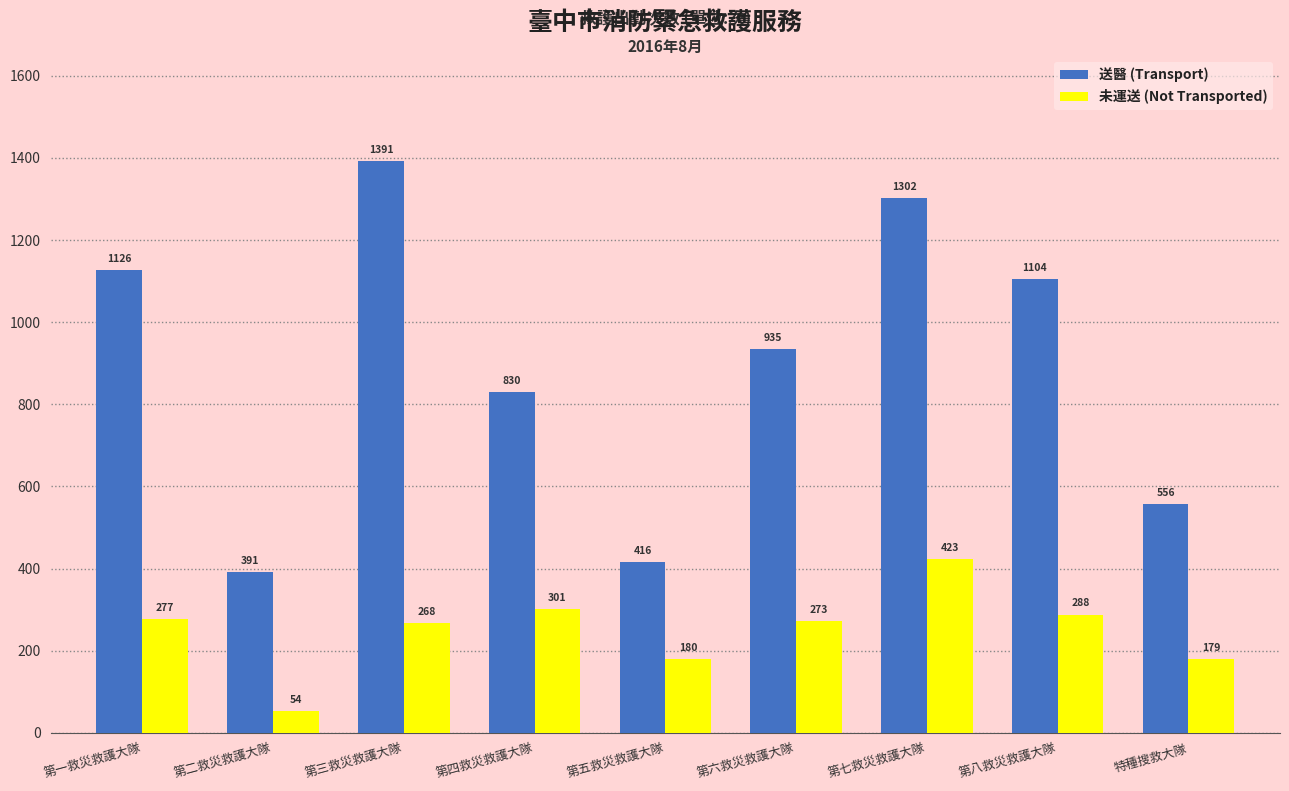

Rank the categories by 未運送 (Not Transported) value from lowest to highest.

第二救災救護大隊, 特種搜救大隊, 第五救災救護大隊, 第三救災救護大隊, 第六救災救護大隊, 第一救災救護大隊, 第八救災救護大隊, 第四救災救護大隊, 第七救災救護大隊